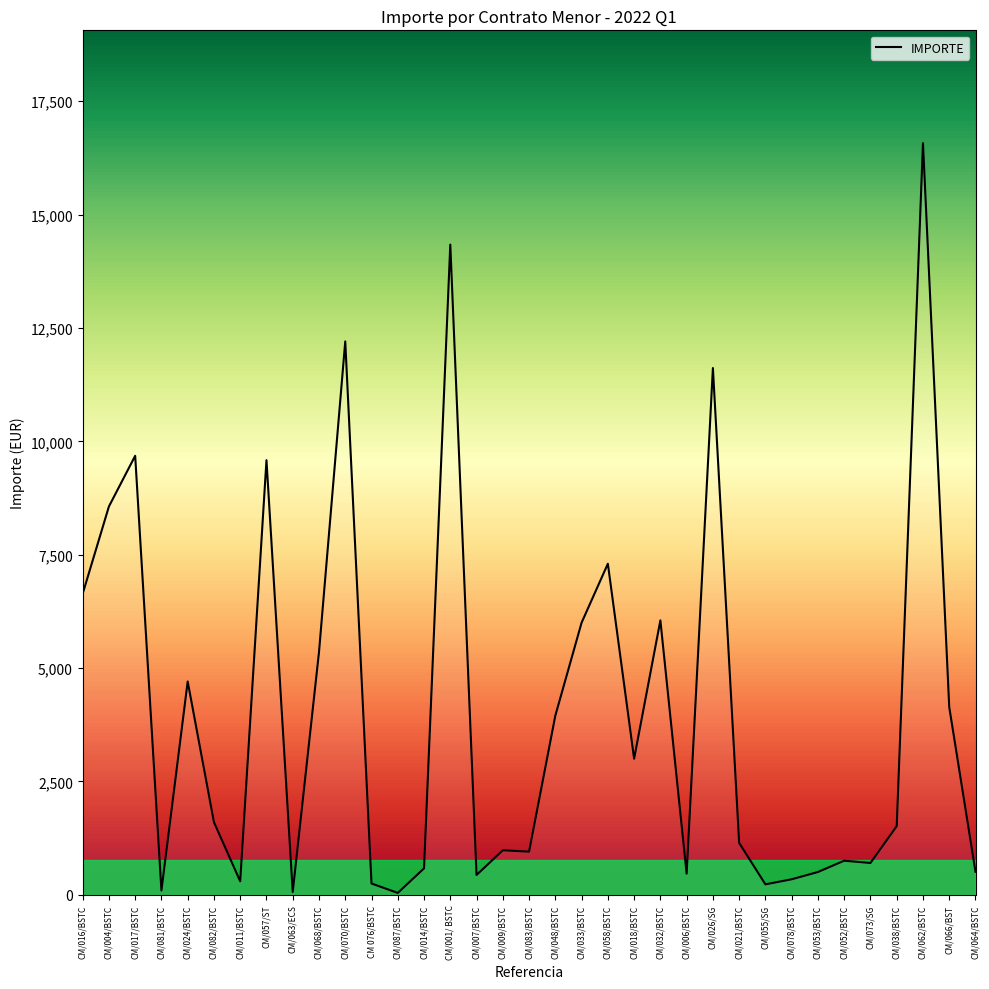

What is the difference between the maximum and minimum values?

16537.0